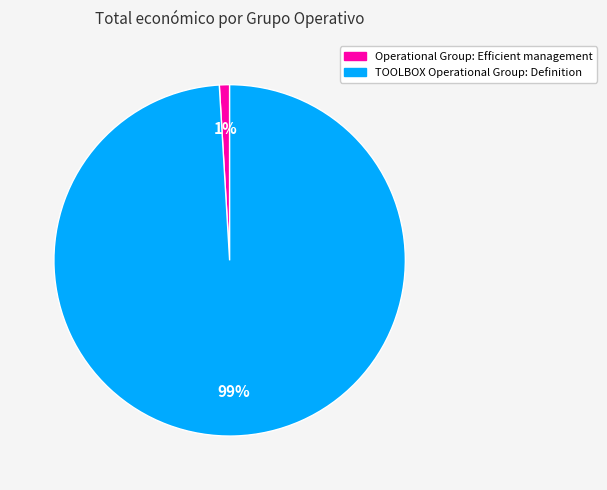

Is it true that Operational Group: Efficient management is 1% of the pie?

True